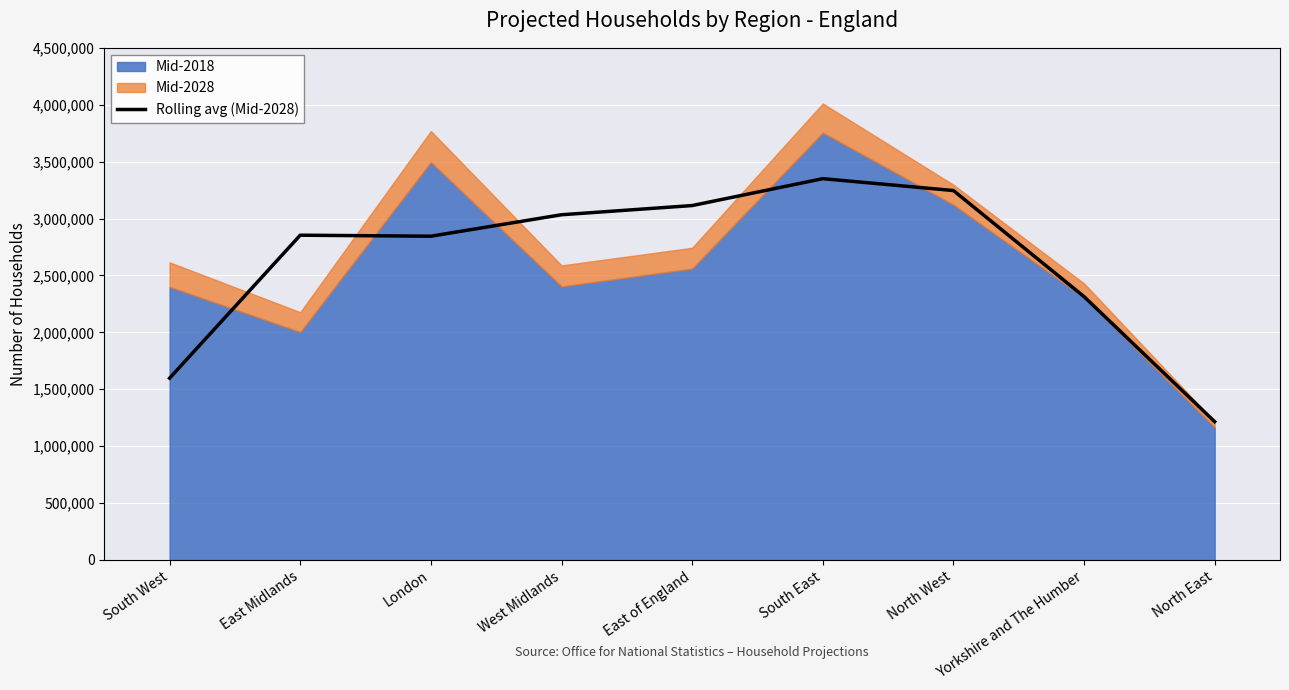

Reading left to right, what are all the values shown in this chart?

1597333.3	2853666.7	2844666.7	3033333.3	3114000.0	3350333.3	3246000.0	2314000.0	1215000.0